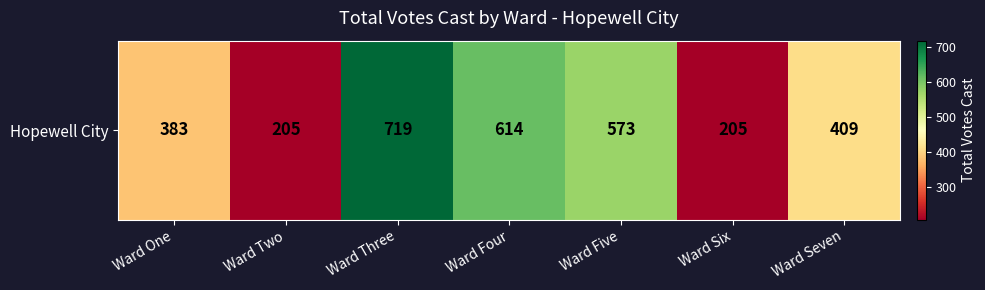

How many data points are above 409?

3